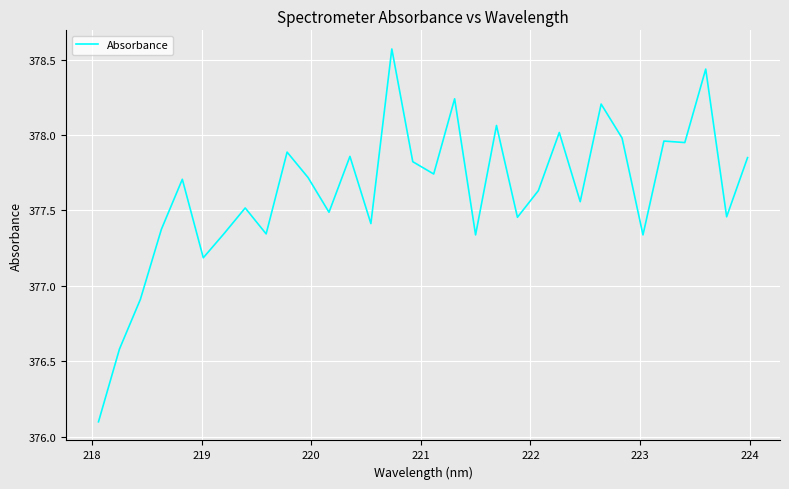

What is the smallest value displayed?

376.1